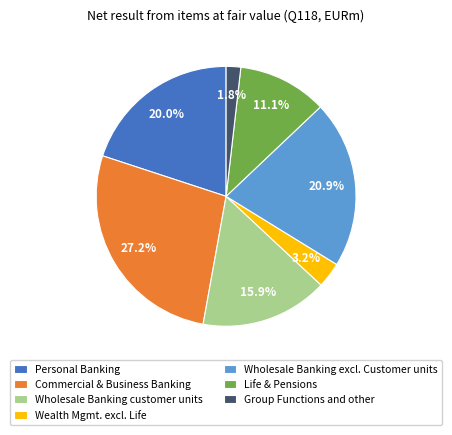

Does Wholesale Banking customer units represent more than half of the total?

No